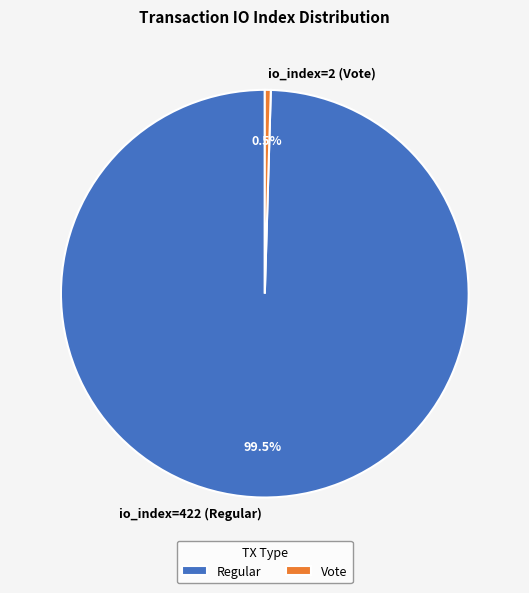

Do Vote and Regular together represent more than half of the pie?

Yes